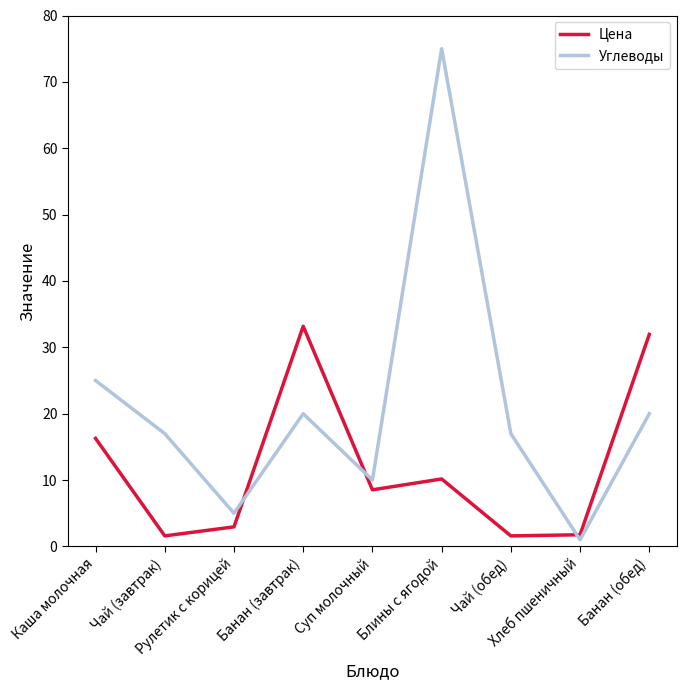

Which series has the largest total across all categories?

Углеводы